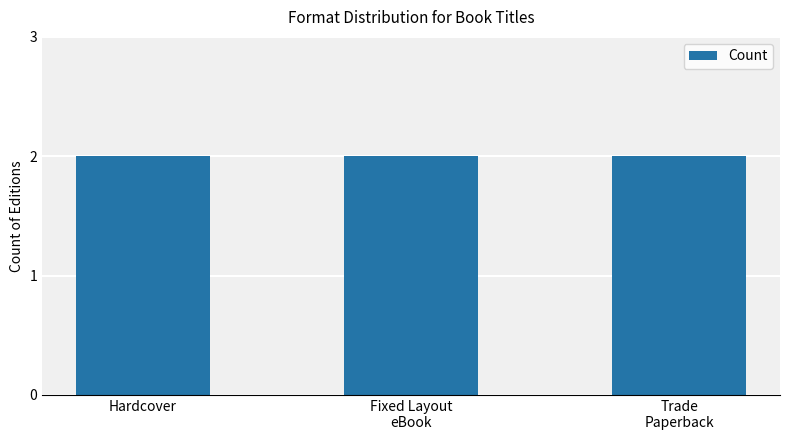

Which has a higher value, Trade Paperback (Big Pumpkin) or Fixed Layout eBook (Big Pumpkin)?

Trade Paperback (Big Pumpkin)